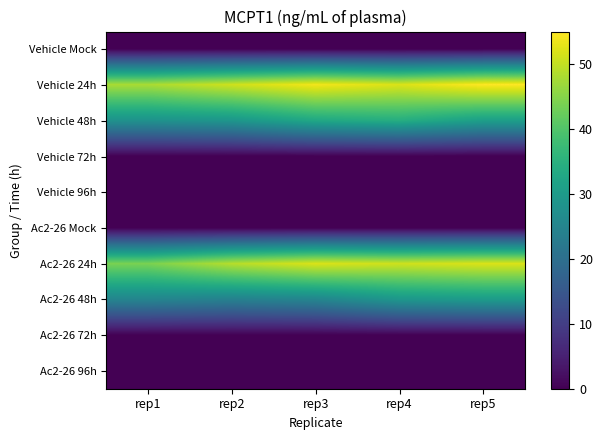

Which label corresponds to the smallest value in the chart?

rep1